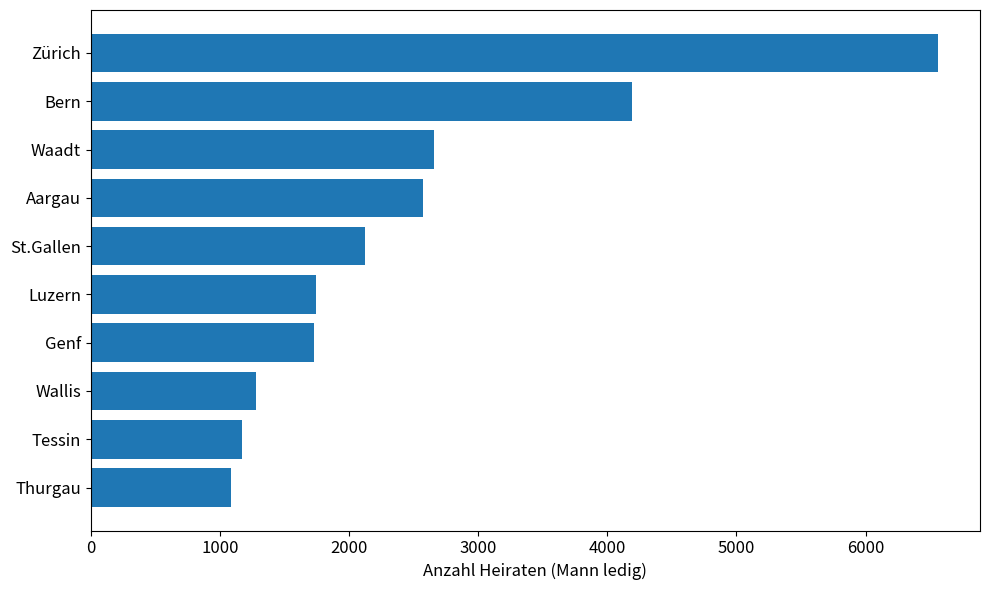

What is the change in value from Thurgau to Genf?

+641